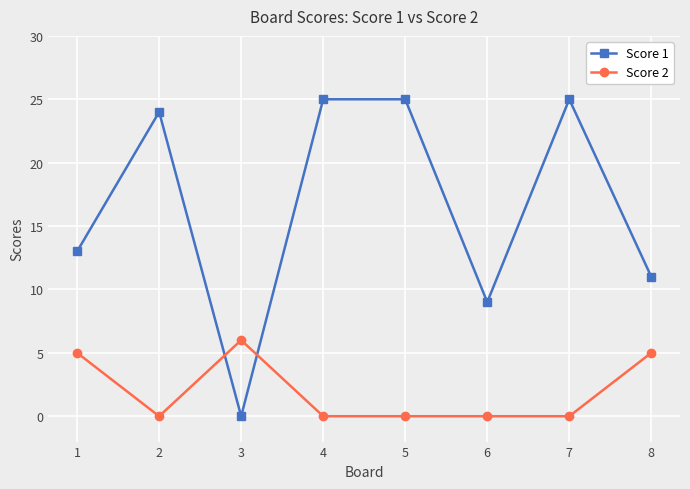

What is the total value across all series at 4?

25